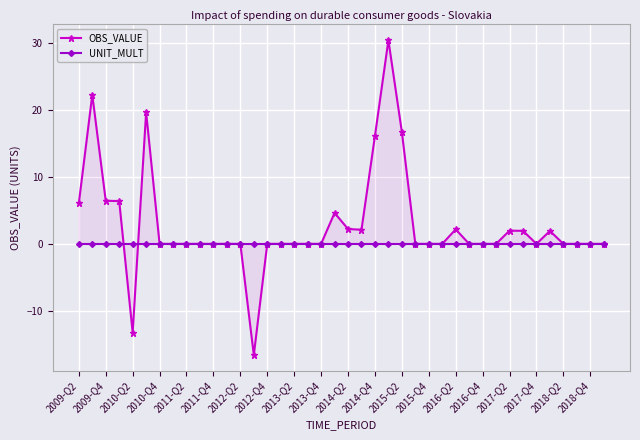

At how many categories does at least one series exceed 21?

2